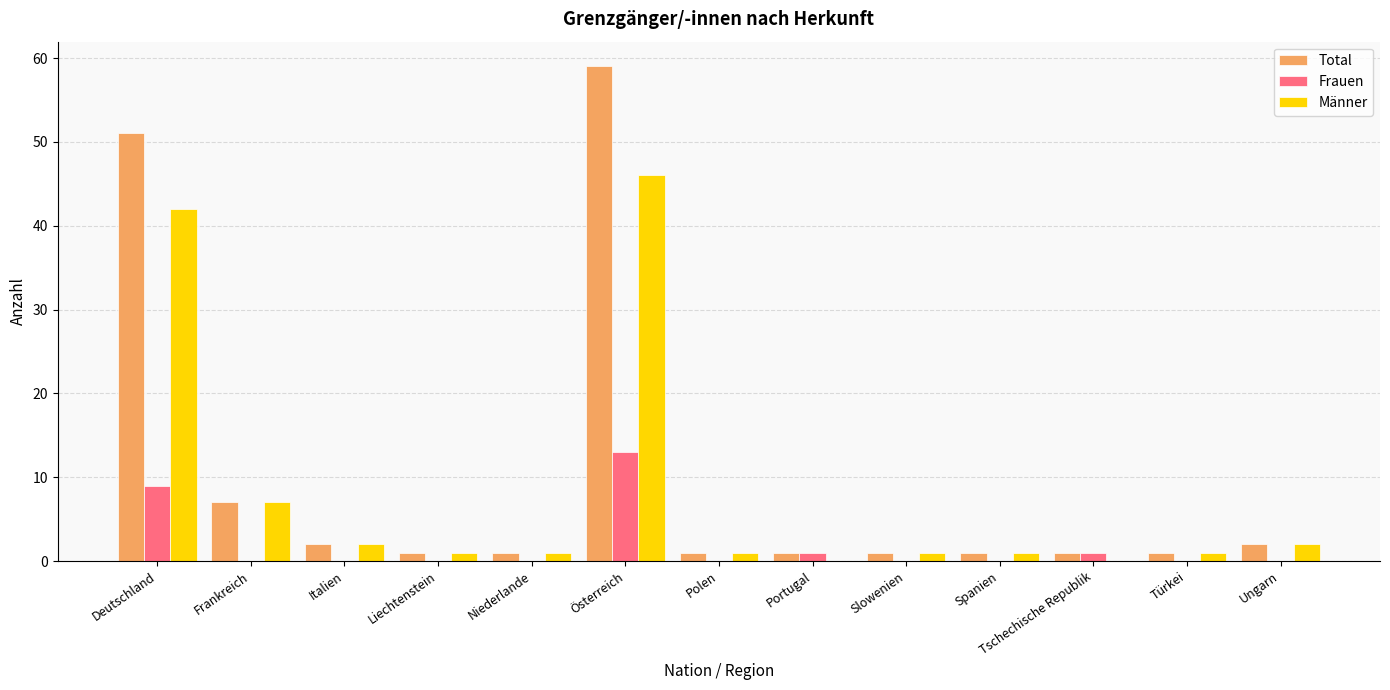

Which series has the largest total across all categories?

Total